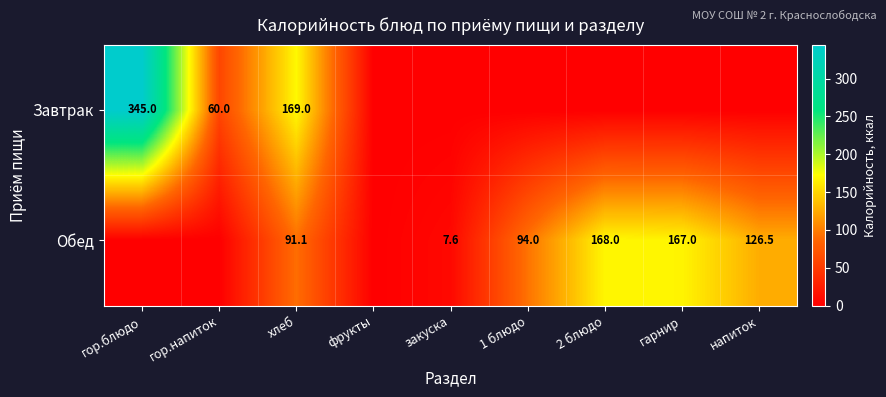

Is it true that Обед equals 7.6 at закуска?

True